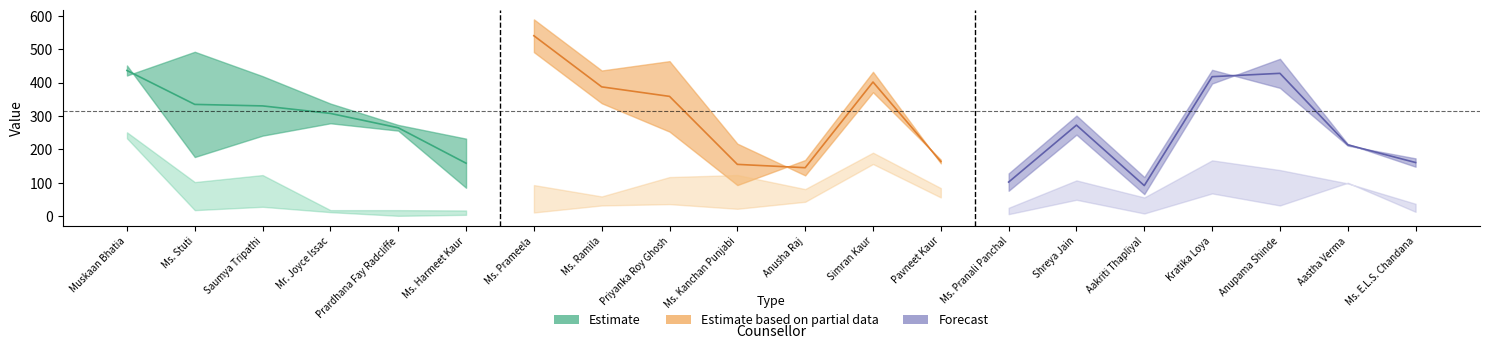

Where does the GC2 series first go above 32?

Muskaan Bhatia